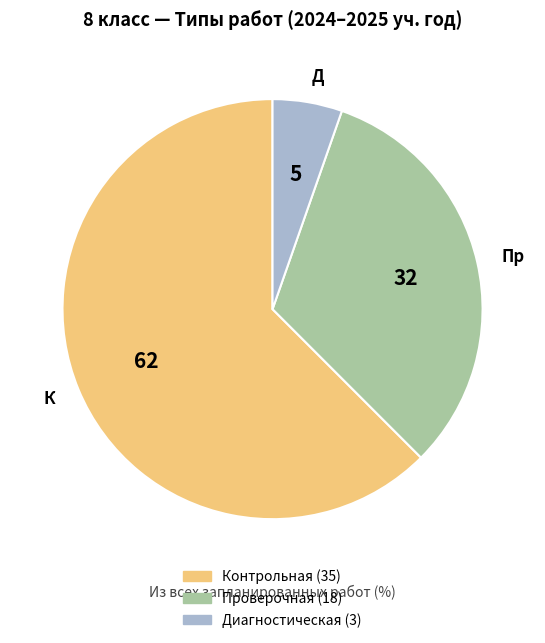

True or false: Проверочная accounts for 19% of the total.

False